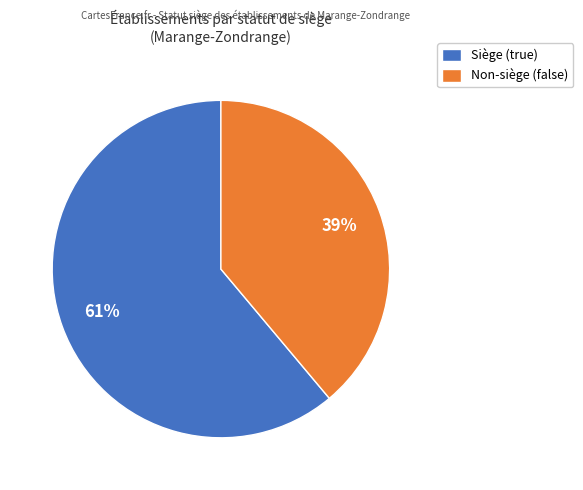

Which category accounts for the majority?

Siège (true)